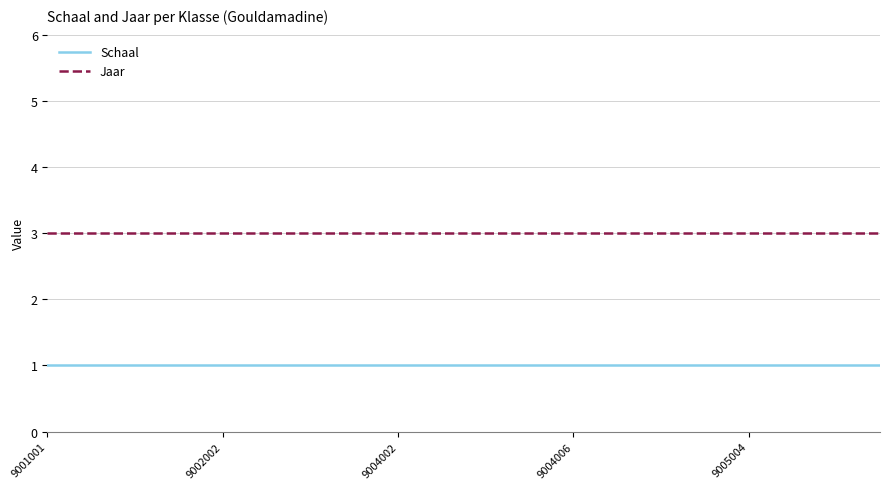

List the series in order of their overall mean, highest first.

Jaar, Schaal